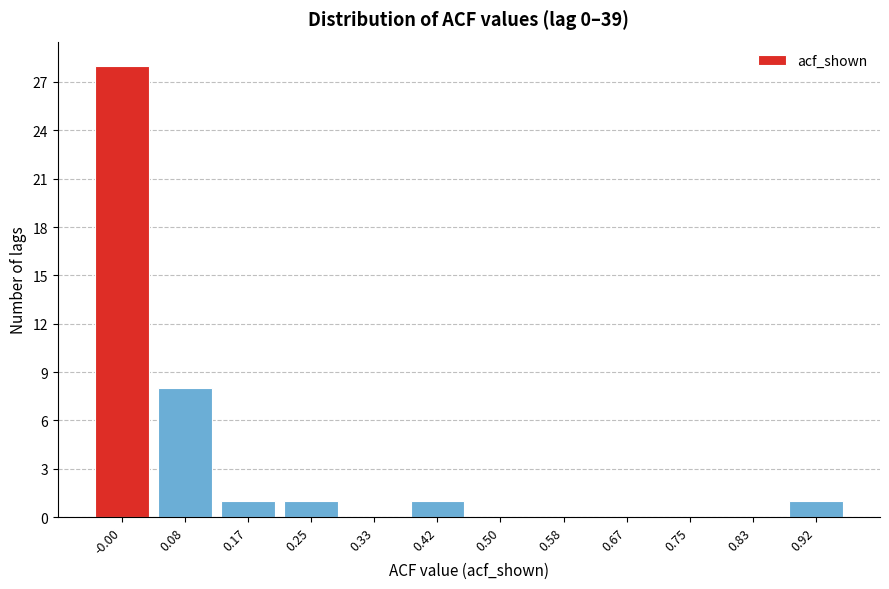

Reading left to right, what are all the values shown in this chart?

-0.00=28	0.08=8	0.17=1	0.25=1	0.33=0	0.42=1	0.50=0	0.58=0	0.67=0	0.75=0	0.83=0	0.92=1